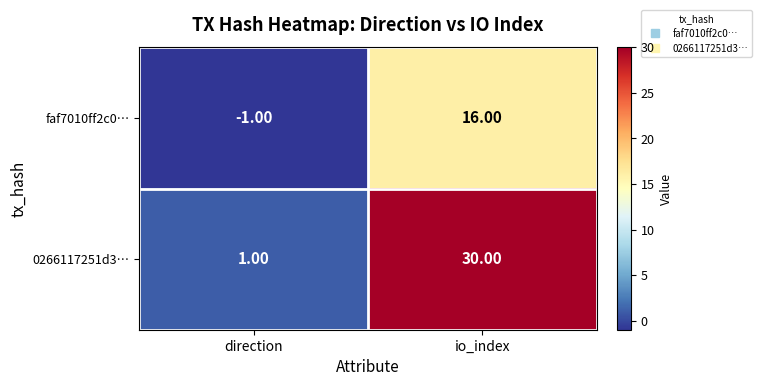

Between direction and io_index, which series saw the biggest shift?

0266117251d3…